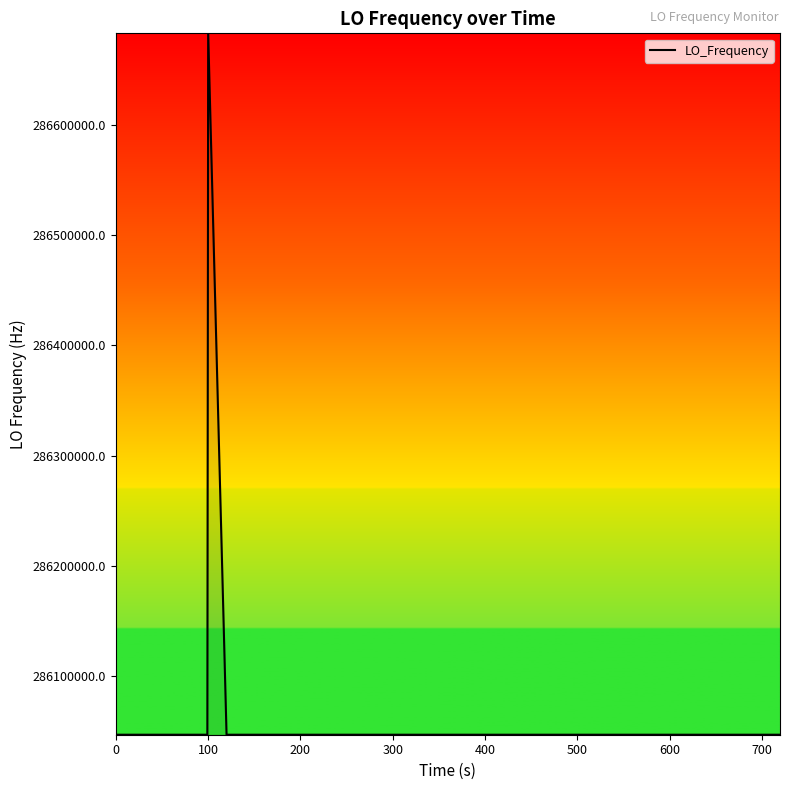

What is the maximum value shown in the chart?

286682707.2